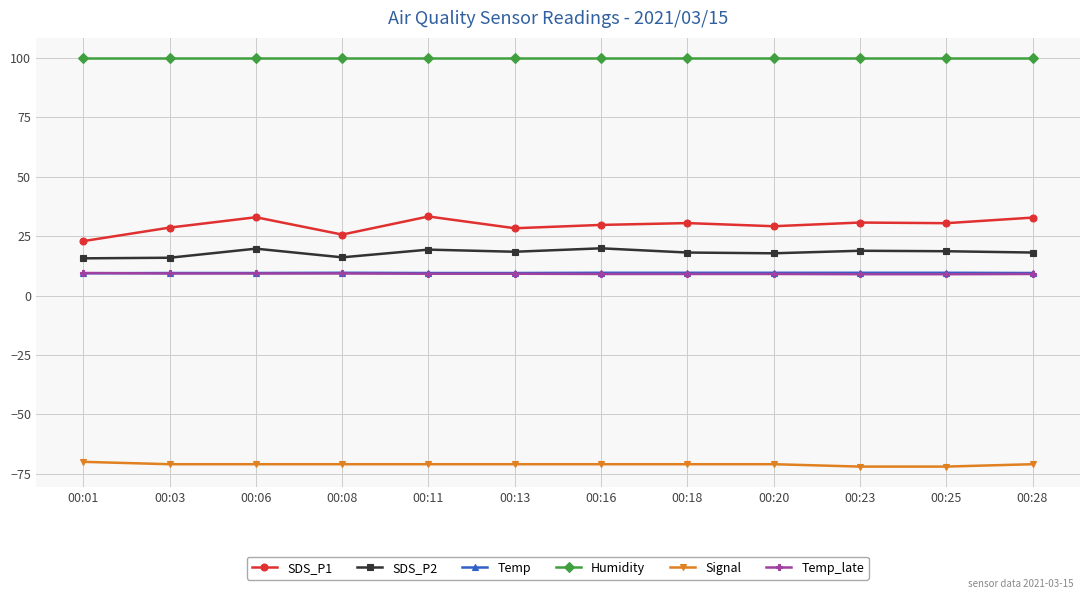

What are all the series names shown in the legend?

SDS_P1, SDS_P2, Temp, Humidity, Signal, Temp_late